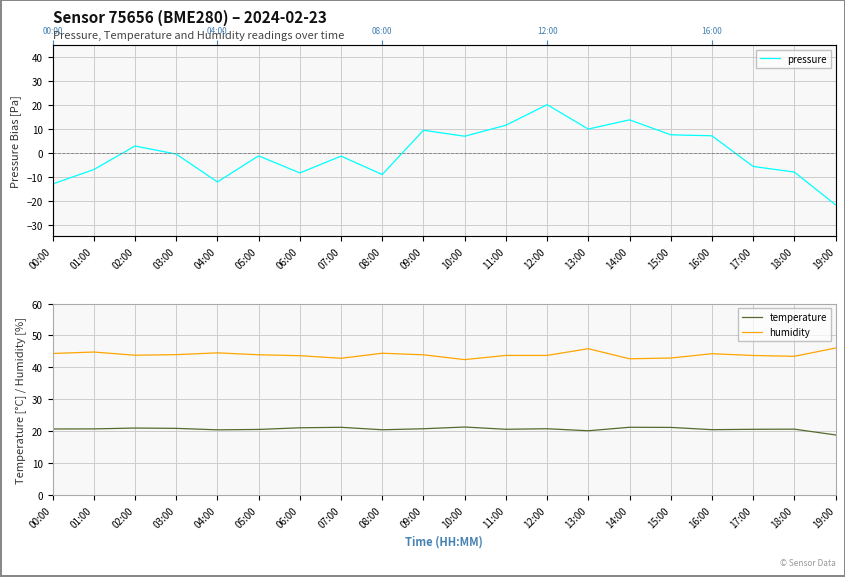

What is the approximate value of humidity at 04:00?

44.5